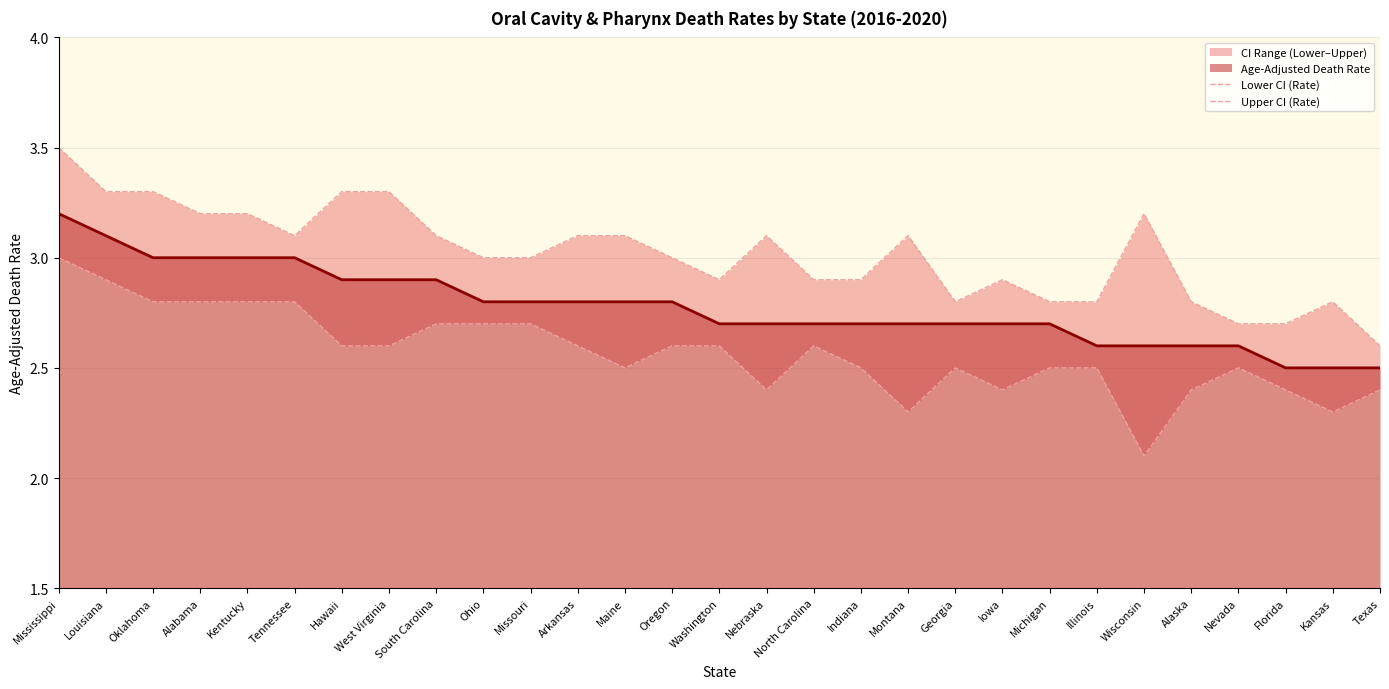

Which series changed the most between Montana and Texas?

Upper CI (Rate)